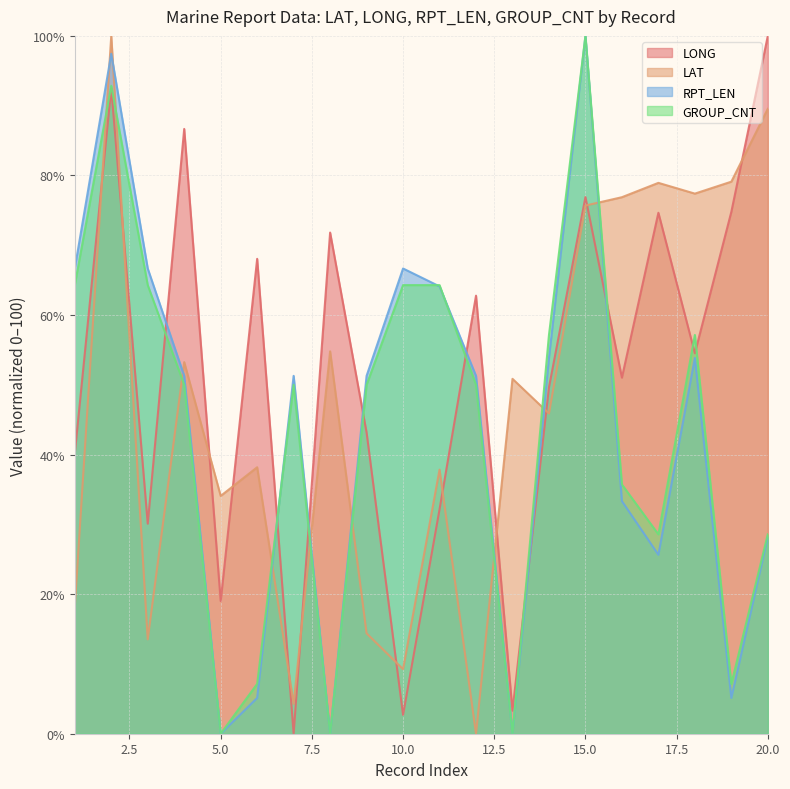

At which label does RPT_LEN reach its minimum?

5